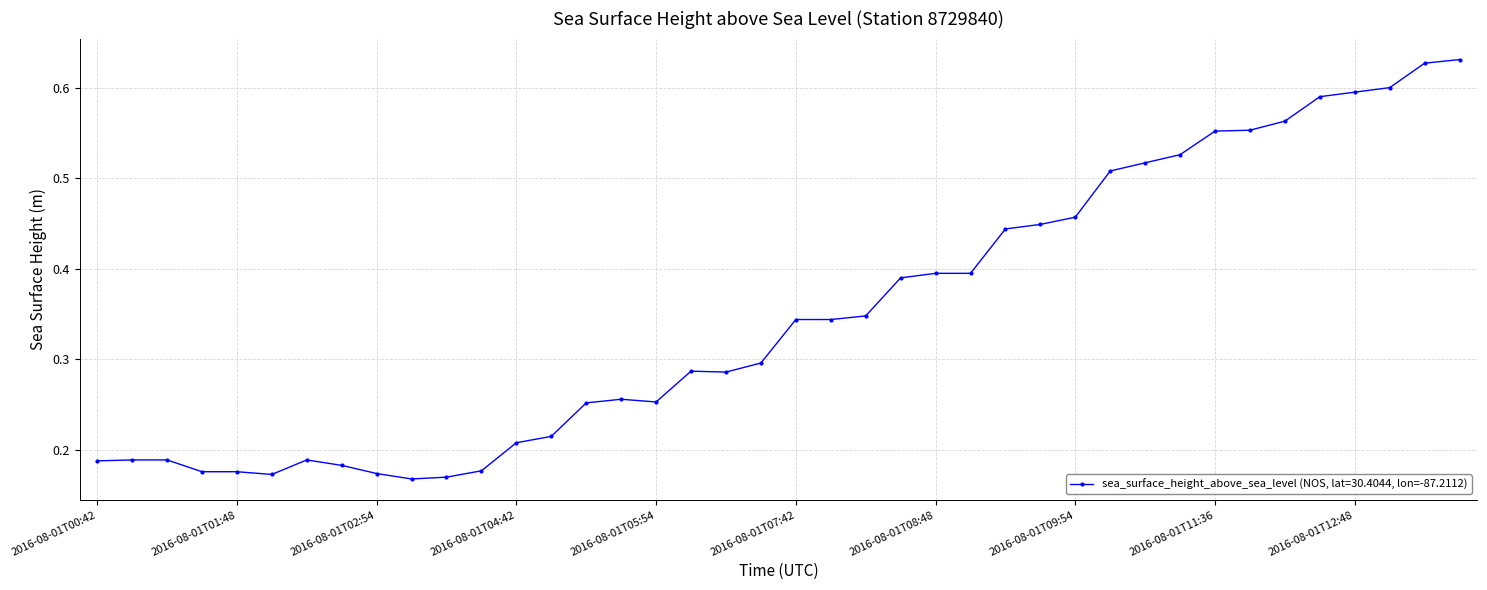

Count the values in the range 0 to 1.

40